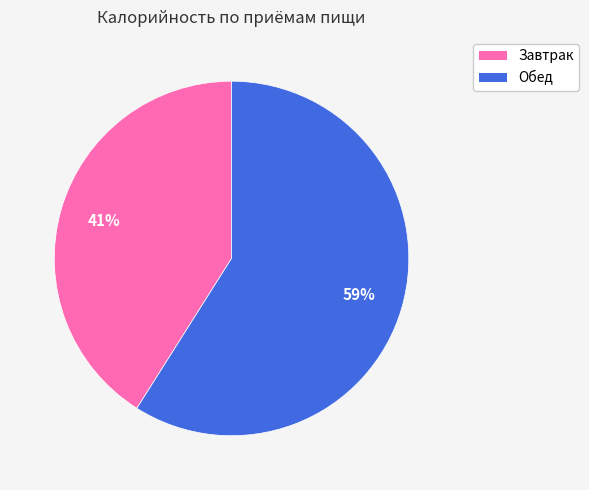

Does any single category account for the majority?

Yes